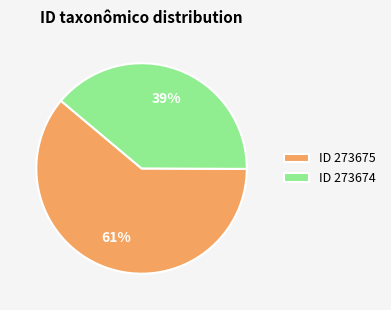

Rank the categories by value from lowest to highest.

ID 273674, ID 273675